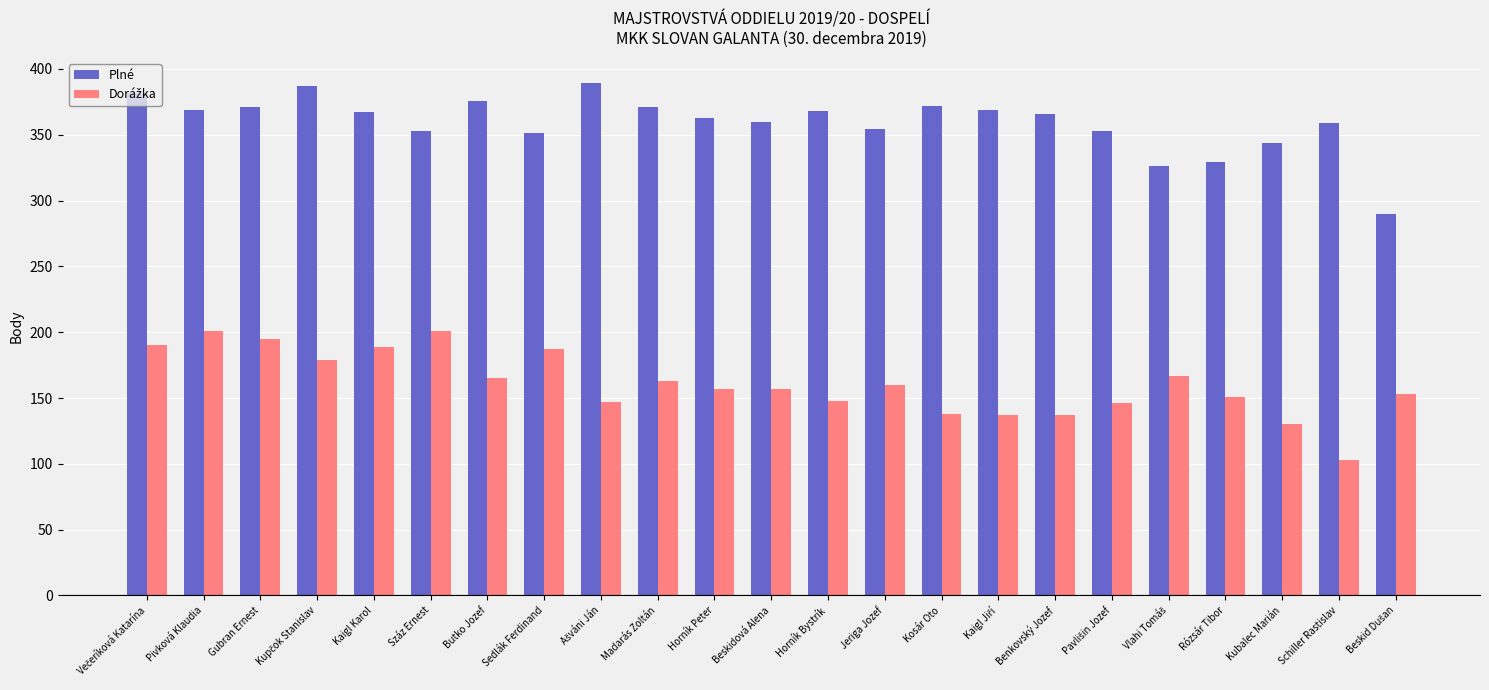

The value of Plné at Pivková Klaudia is 160. True or false?

False